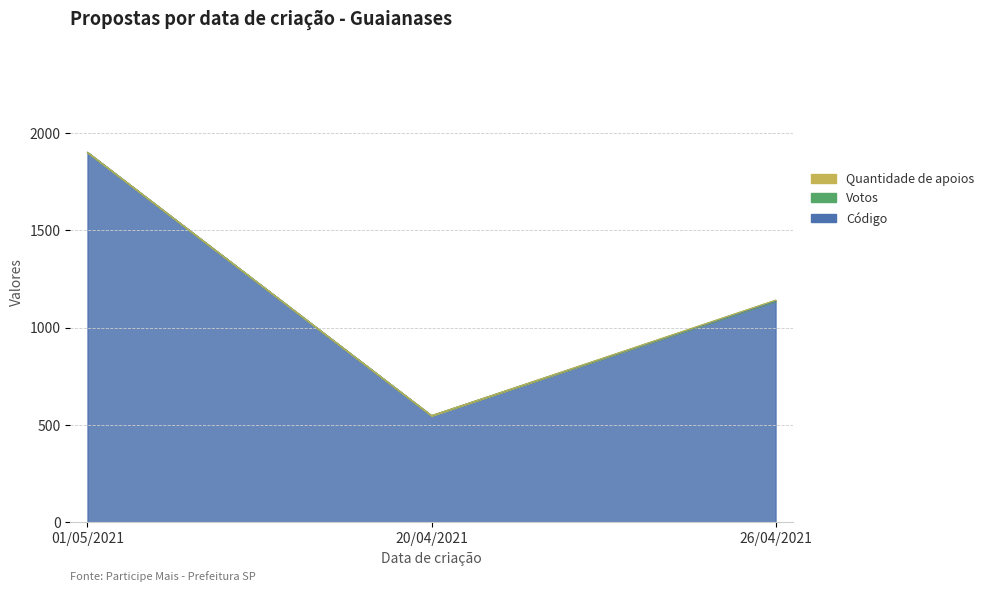

Which series has the largest total across all categories?

Código